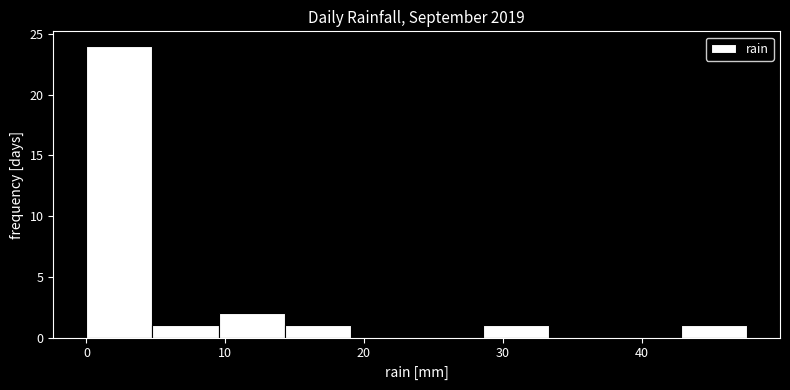

Over which range of the x-axis is the bar tallest?

0 to 5